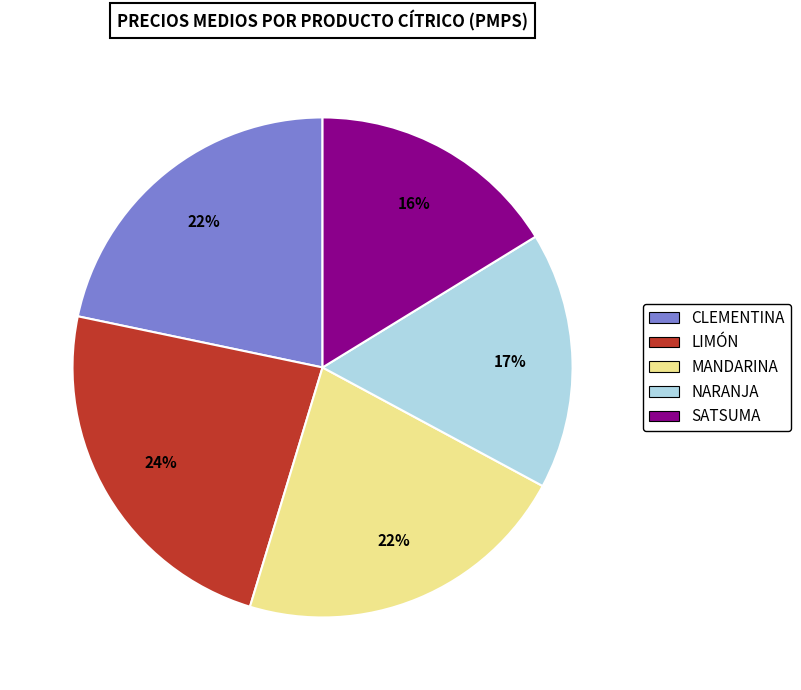

Do SATSUMA and MANDARINA together represent more than half of the pie?

No